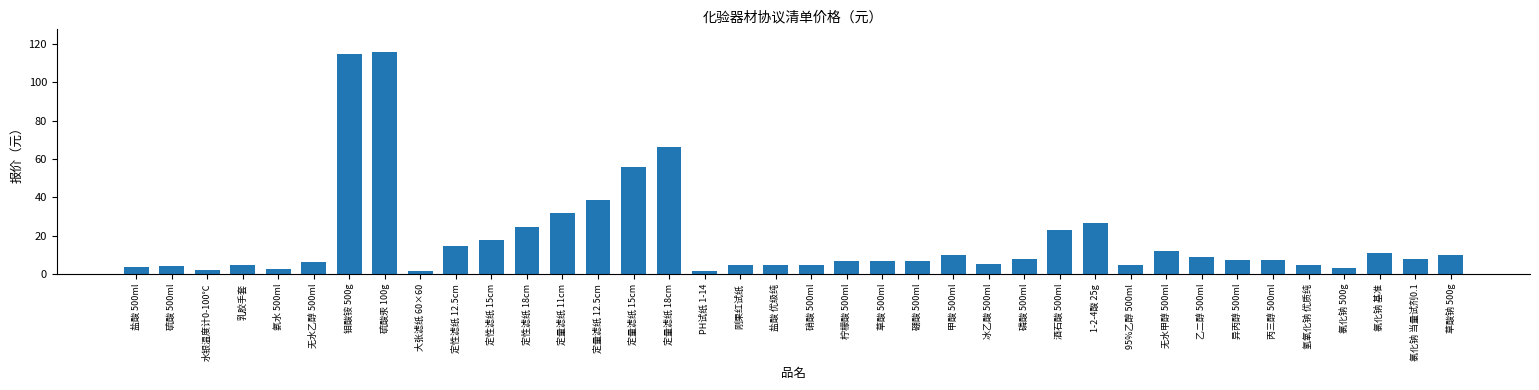

Where is the data nearest to the value 58?

定量滤纸 15cm